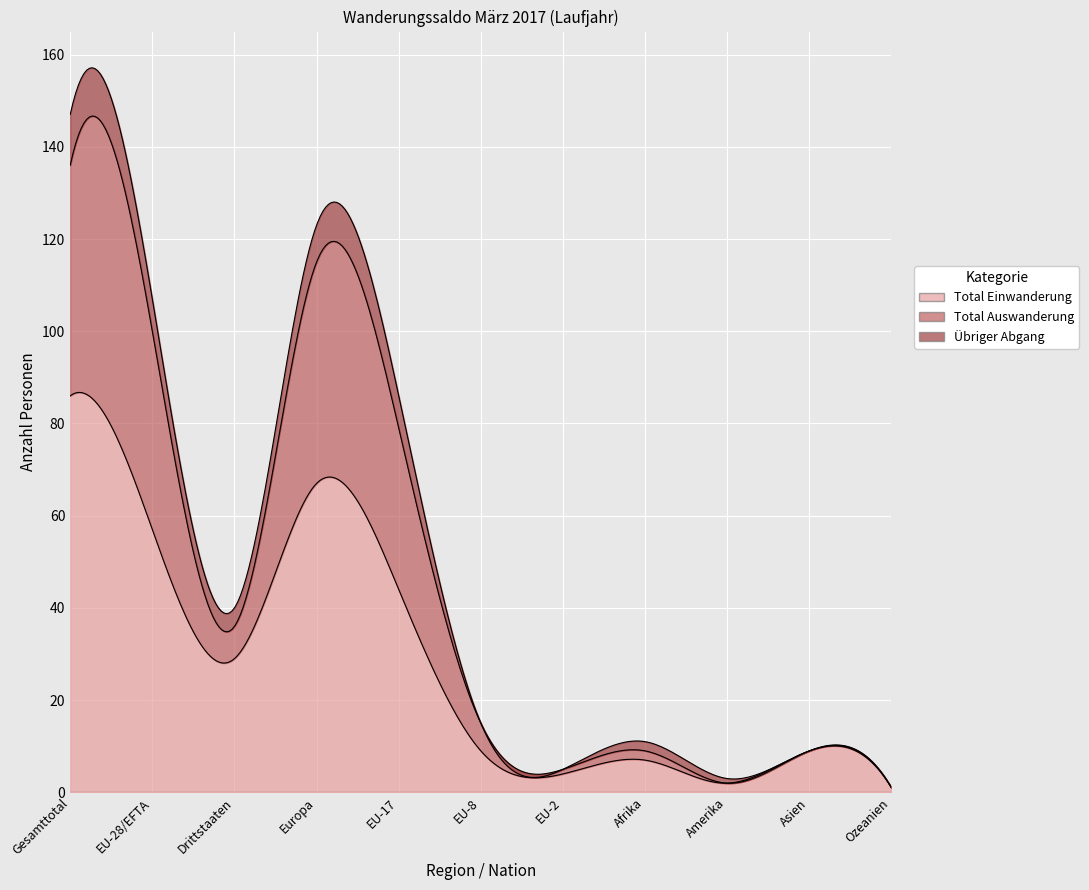

Which category has the highest value in the Total Einwanderung series?

Gesamttotal